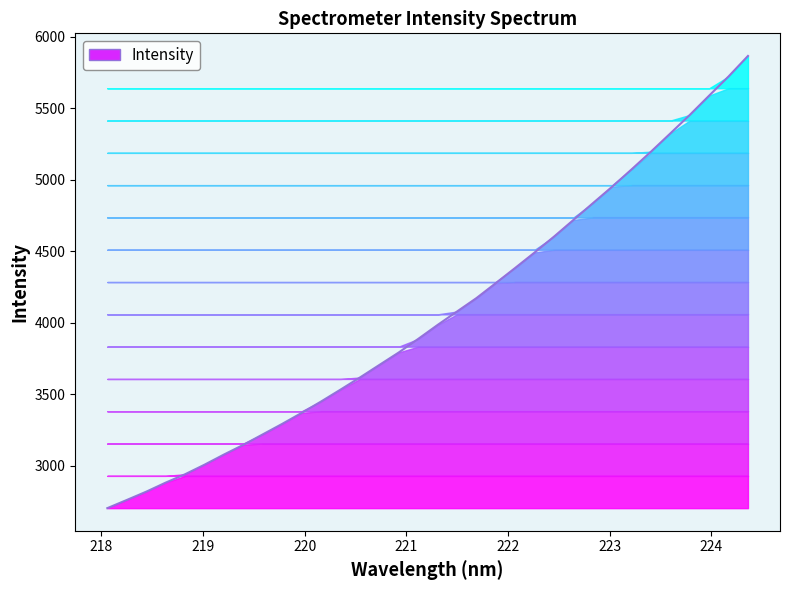

Reading right to left, transcribe all the data shown in this chart.

5864.9	5721.6	5587.8	5452.6	5323.8	5195.9	5072.0	4951.1	4835.0	4718.2	4601.7	4490.8	4382.9	4276.6	4171.5	4077.9	3983.9	3886.3	3791.5	3704.2	3616.6	3531.8	3448.7	3369.0	3292.3	3218.9	3145.7	3077.8	3006.8	2940.1	2881.4	2818.0	2760.1	2703.1